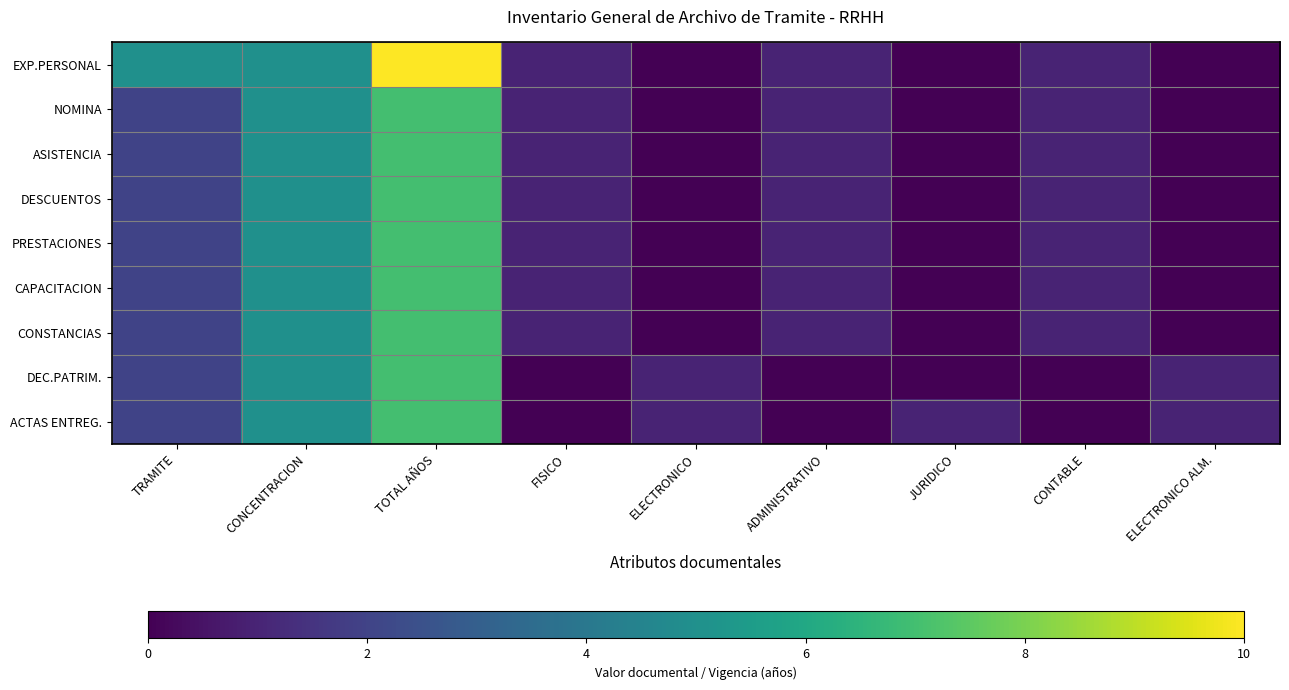

Rank the series at ADMINISTRATIVO from highest to lowest value.

EXP.PERSONAL, NOMINA, ASISTENCIA, DESCUENTOS, PRESTACIONES, CAPACITACION, CONSTANCIAS, DEC.PATRIM., ACTAS ENTREG.